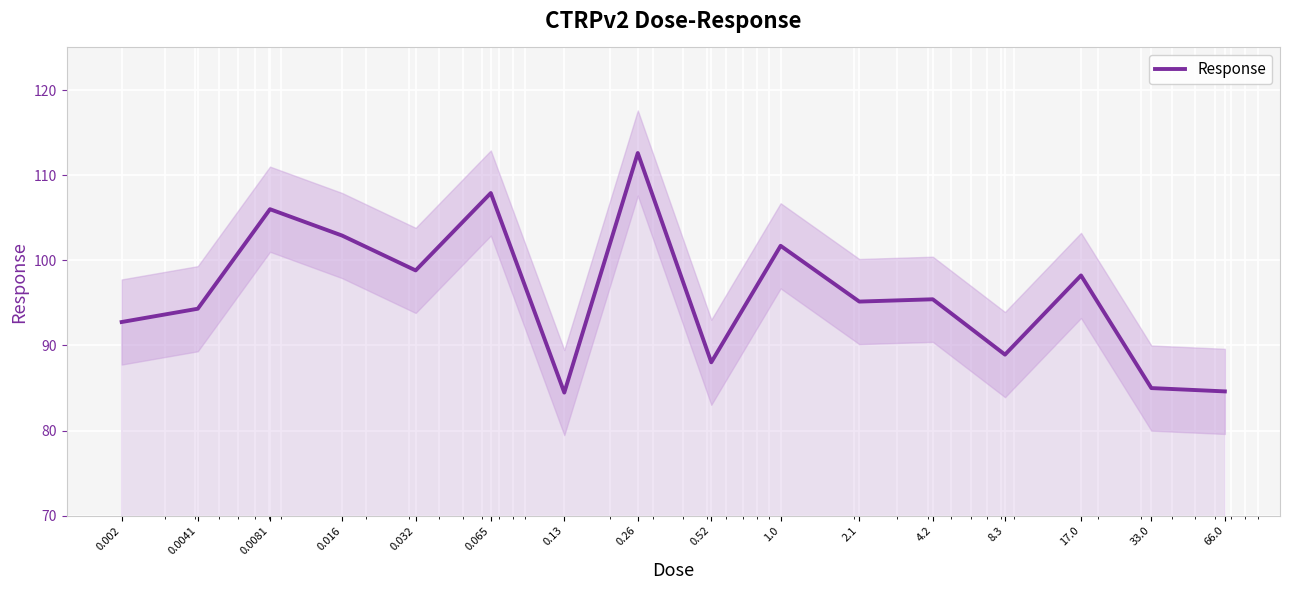

What is the difference between the second highest and minimum values?

23.4